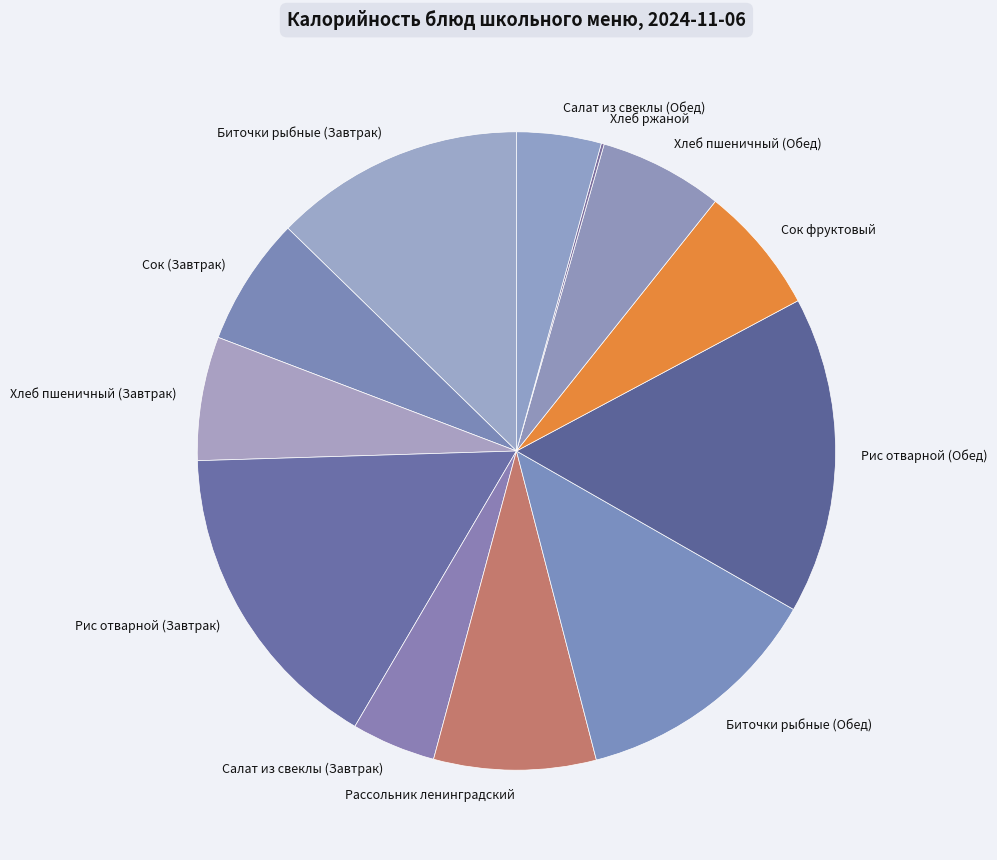

Is the sum of Рассольник ленинградский and Салат из свеклы (Завтрак) greater than half?

No